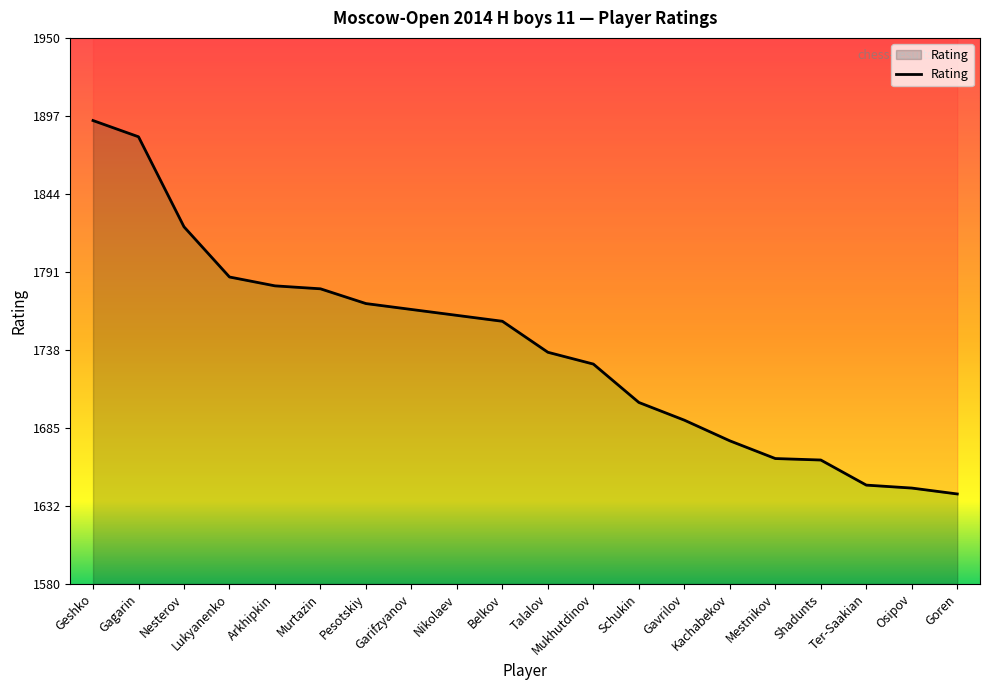

Does the chart display data point markers on the line(s)?

No